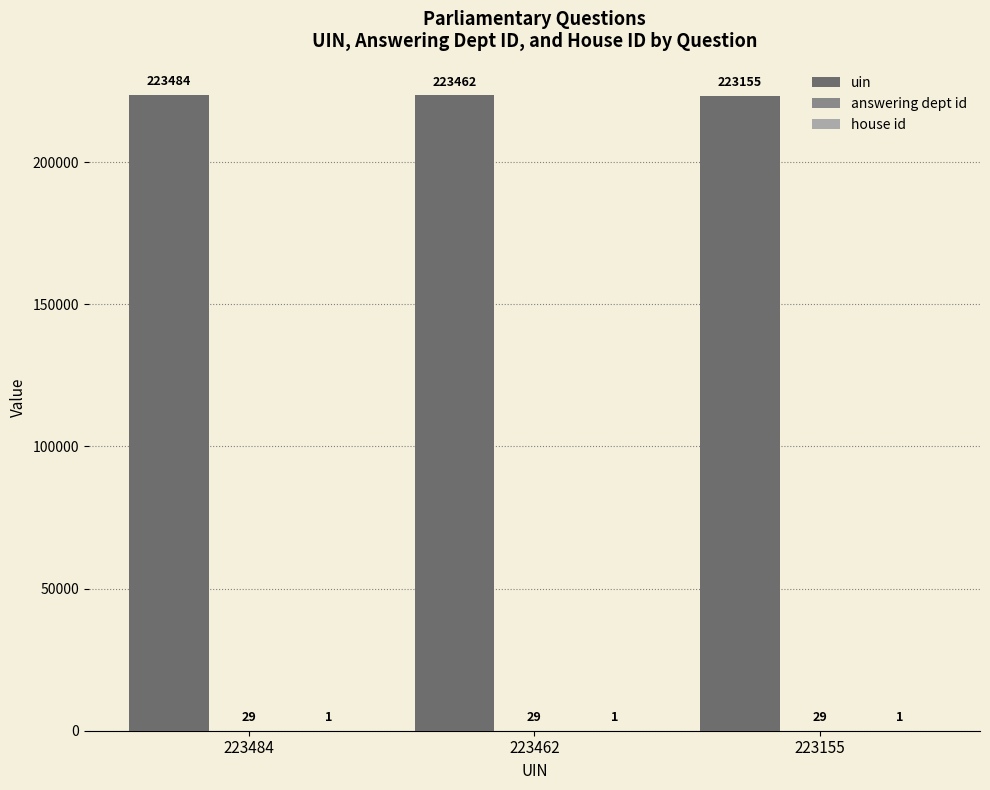

Which category has the highest value across all series?

223484